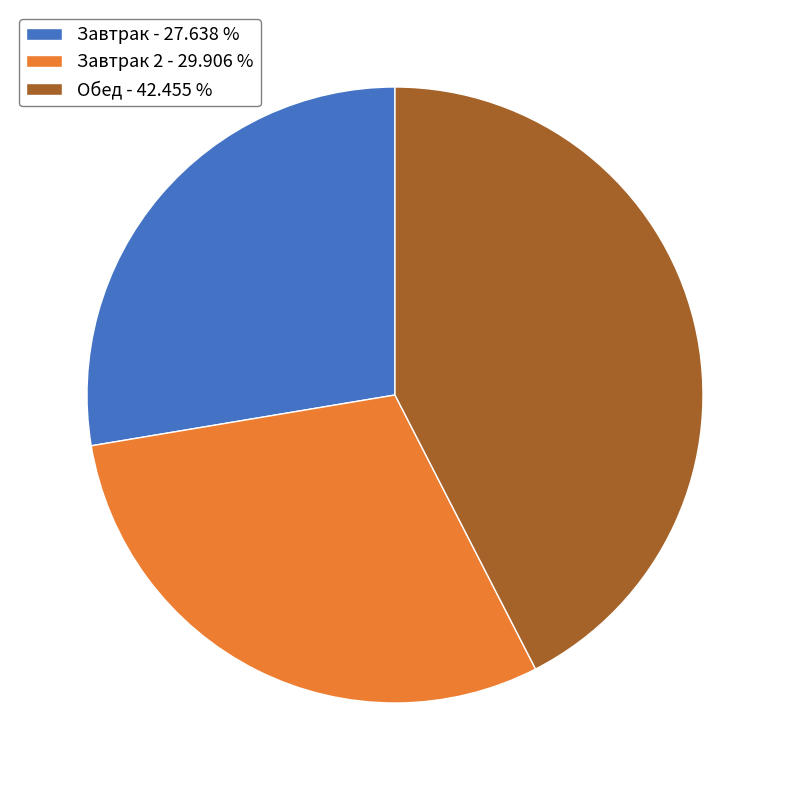

Do Обед - 42.455 % and Завтрак 2 - 29.906 % together represent more than half of the pie?

Yes